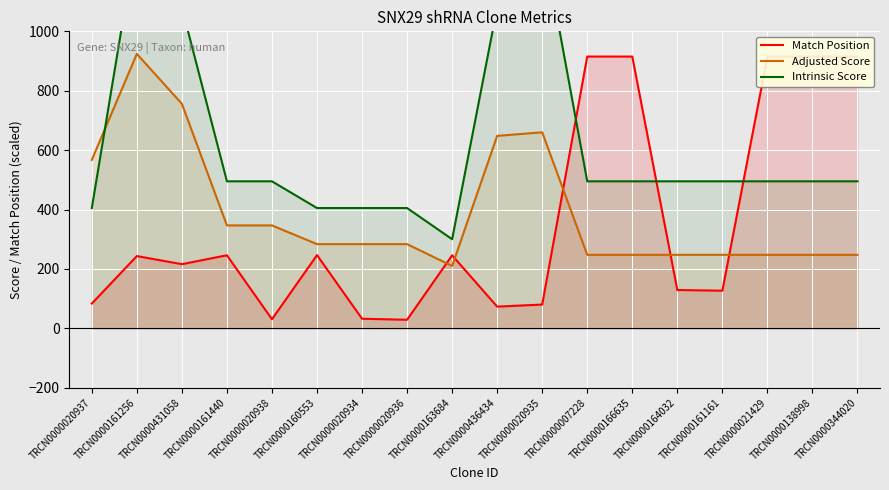

At which label is Intrinsic Score closest to 810?

TRCN0000431058